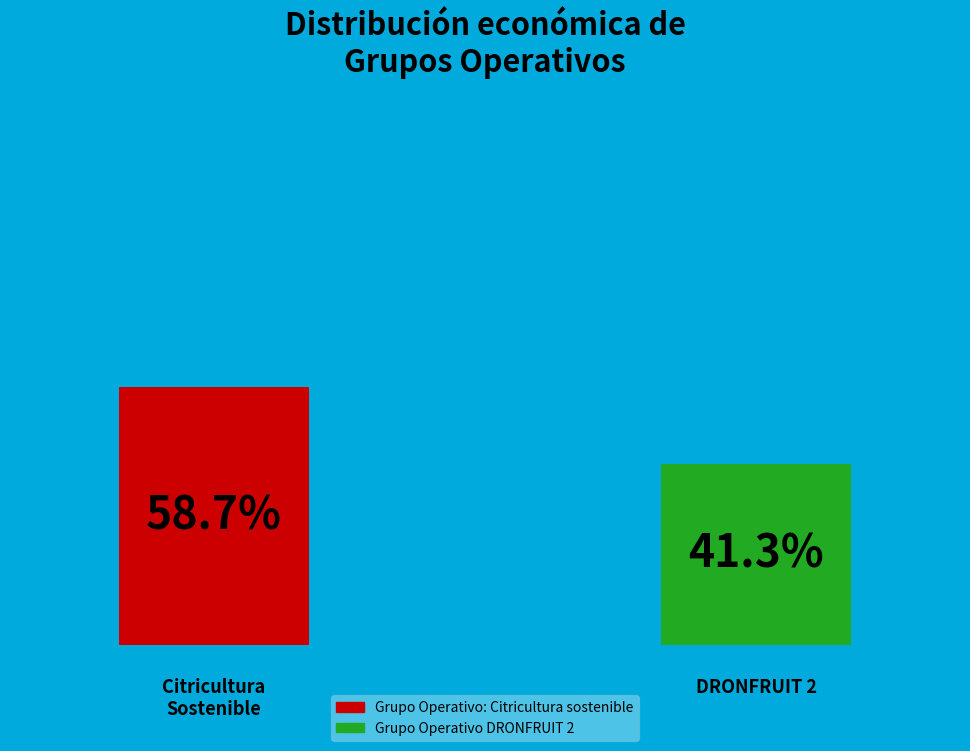

How many segments does this pie chart have?

2